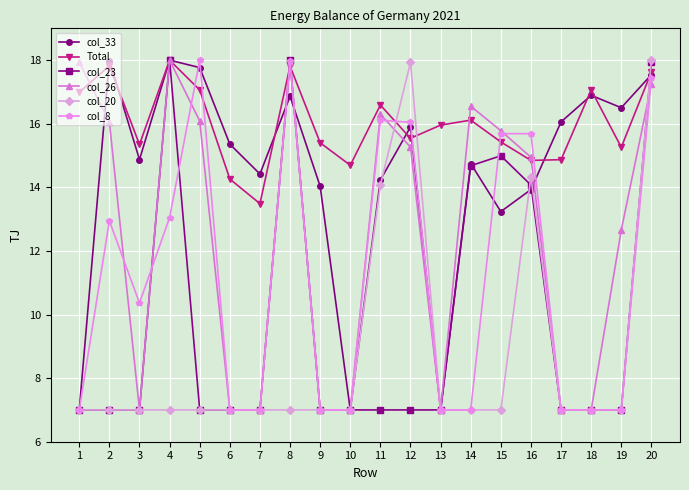

Where is col_33 nearest to the value 12?

15